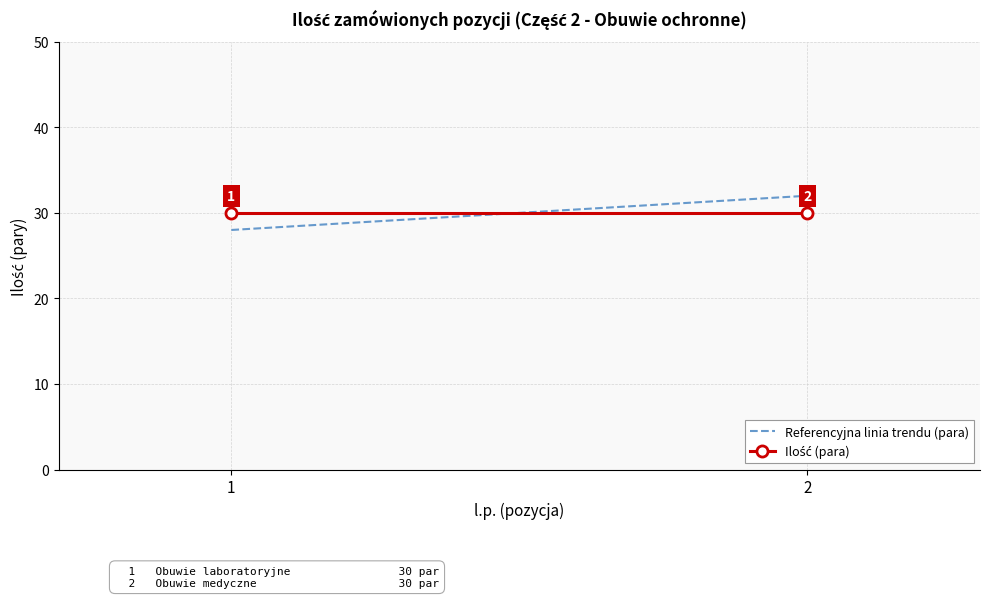

At how many categories does at least one series exceed 29?

2